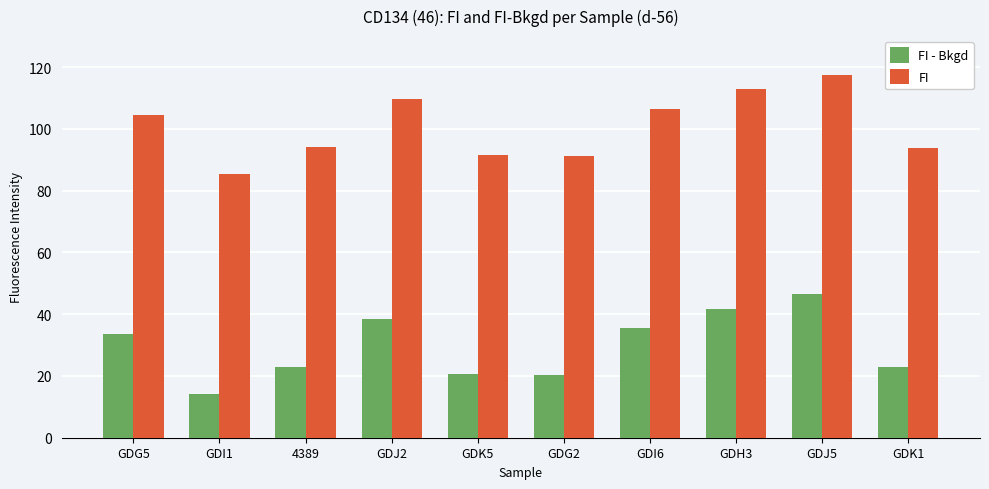

What is the value of the FI - Bkgd bar at the 4th from the left?

38.5